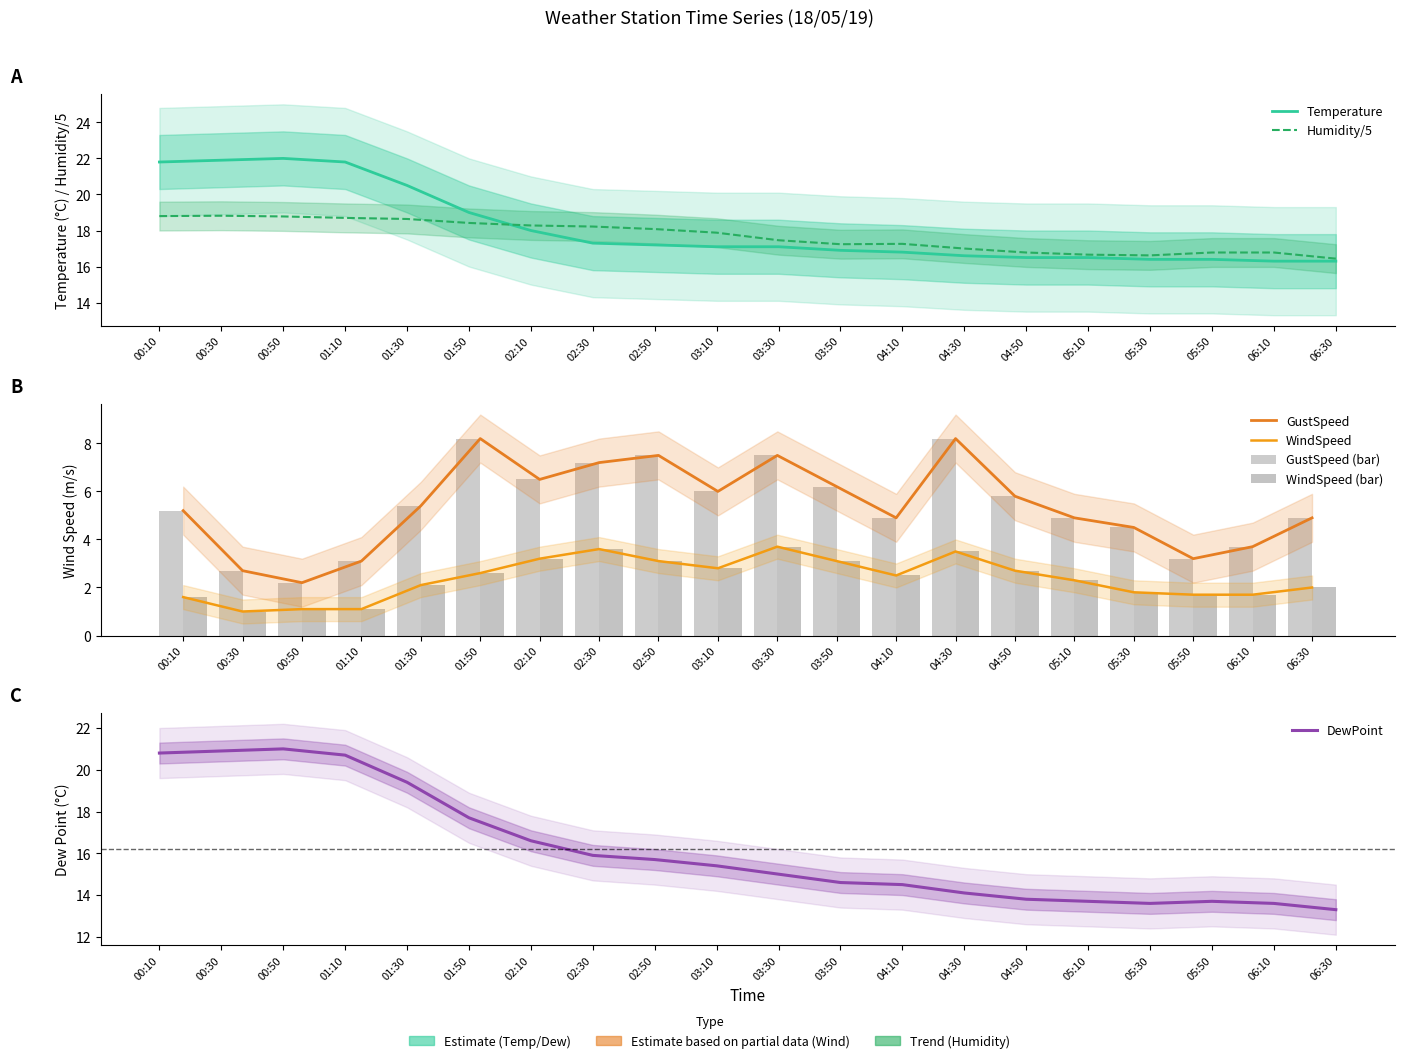

The Humidity series shows 28.2 at 01:30. True or false?

False